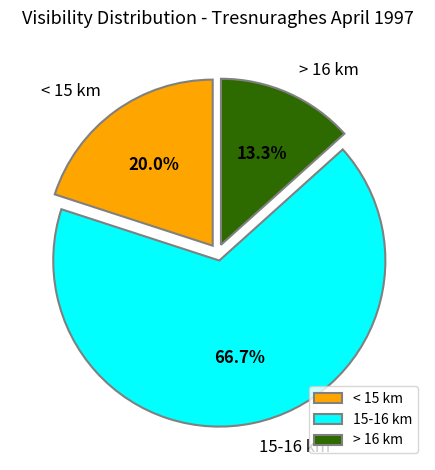

What percentage do 15-16 km and > 16 km together represent?

80.0%